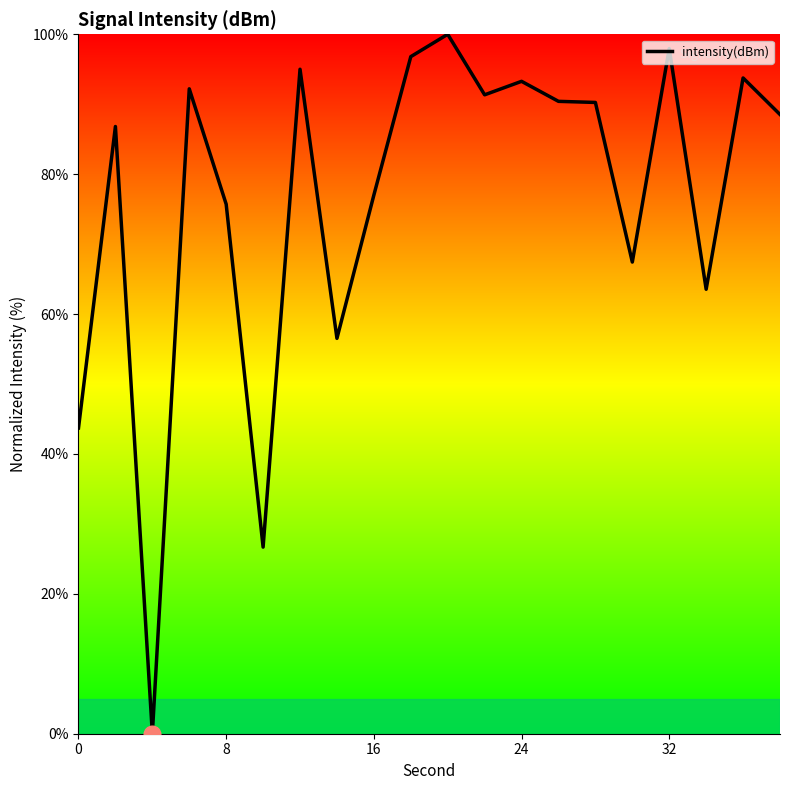

How many categories are shown in the chart?

20